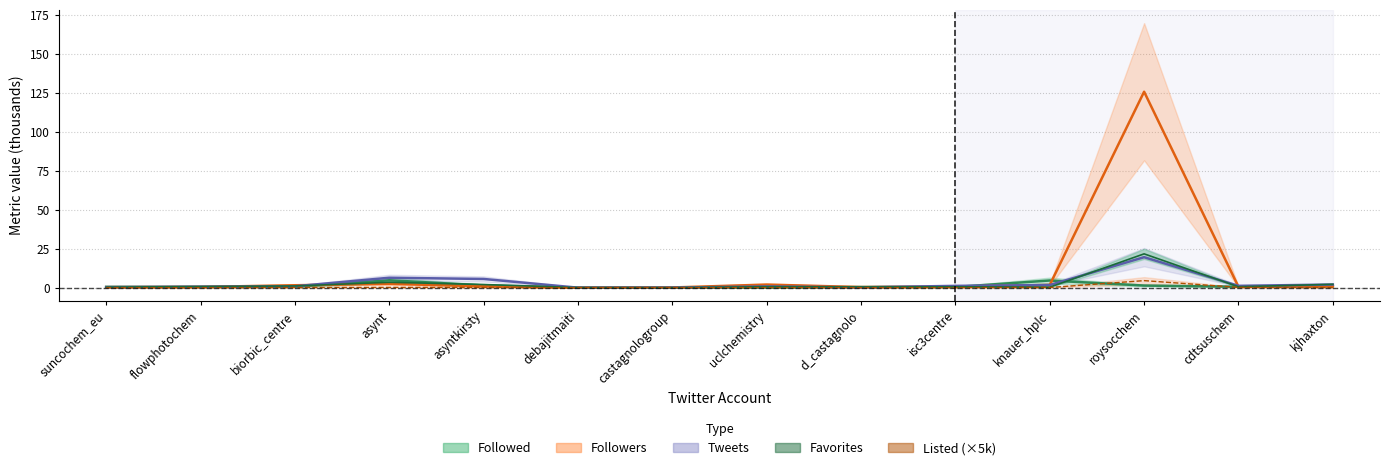

How many interior local peaks does the Favorites series have?

4